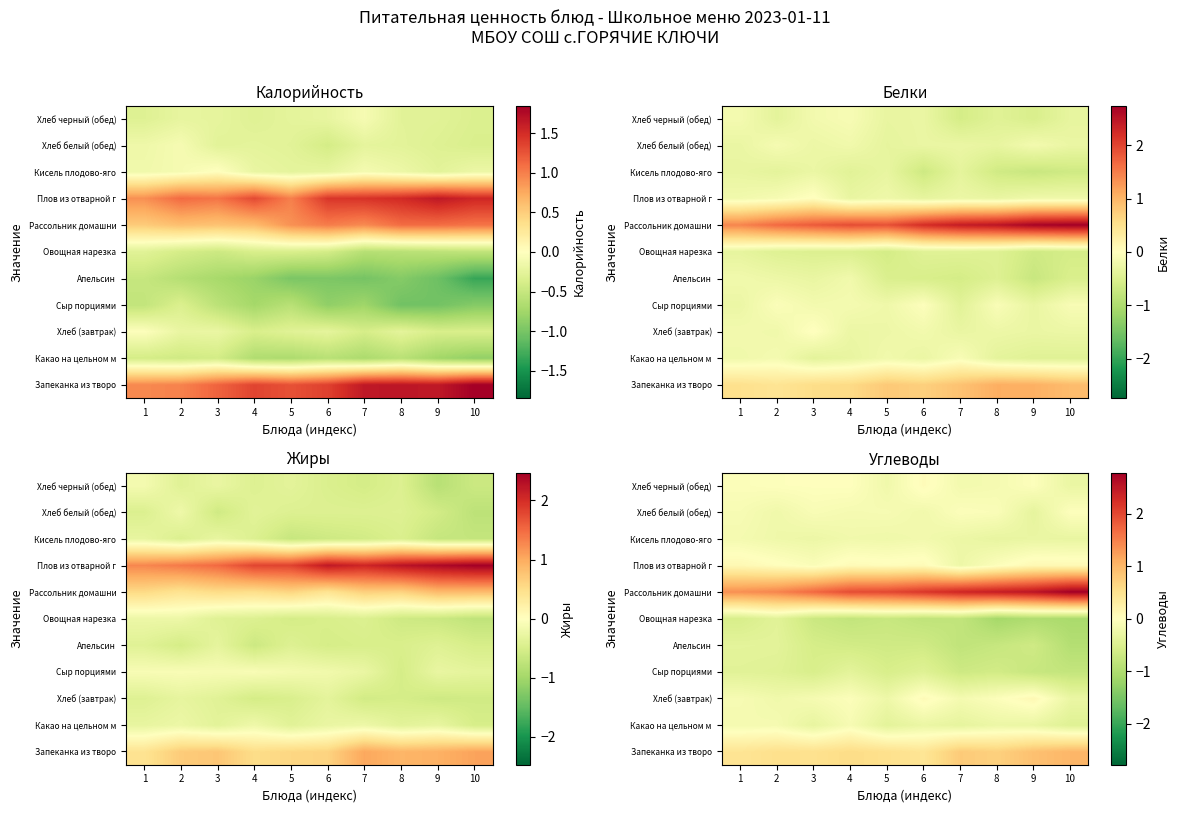

List the series in order of their peak value, lowest first.

Овощная нарезка, Апельсин, Сыр порциями, Кисель плодово-яго, Какао на цельном м, Хлеб белый (обед), Хлеб черный (обед), Плов из отварной г, Хлеб (завтрак), Запеканка из творо, Рассольник домашни